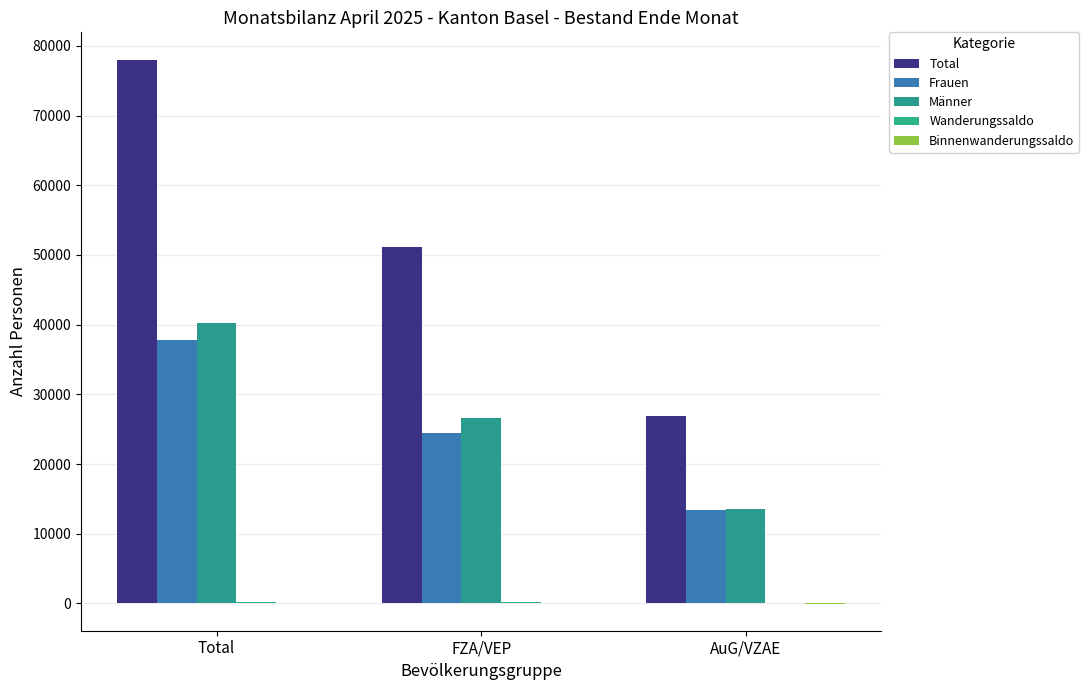

Reading right to left, list all the values displayed in this chart.

Total: AuG/VZAE=26882	FZA/VEP=51165	Total=78047
Frauen: AuG/VZAE=13350	FZA/VEP=24516	Total=37866
Männer: AuG/VZAE=13532	FZA/VEP=26649	Total=40181
Wanderungssaldo: AuG/VZAE=40	FZA/VEP=212	Total=252
Binnenwanderungssaldo: AuG/VZAE=-19	FZA/VEP=25	Total=6